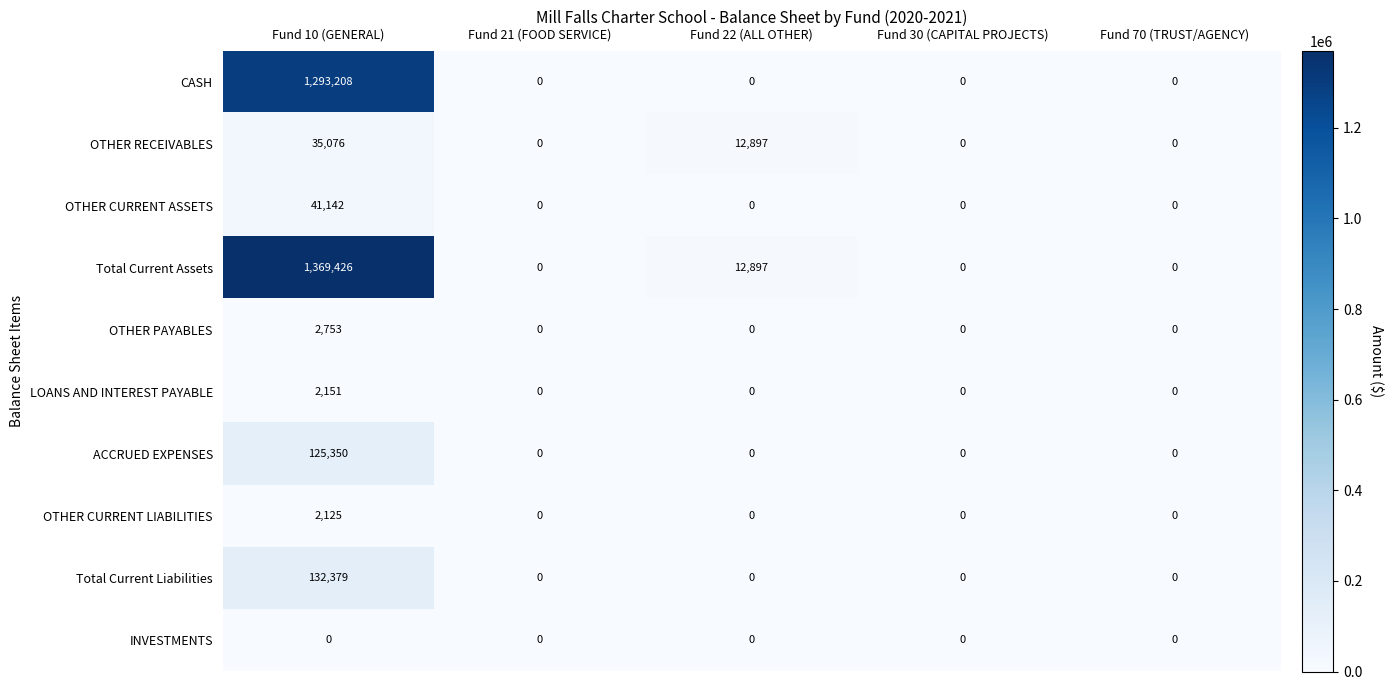

Which series changed the most between Fund 10 (GENERAL) and Fund 70 (TRUST/AGENCY)?

Total Current Assets